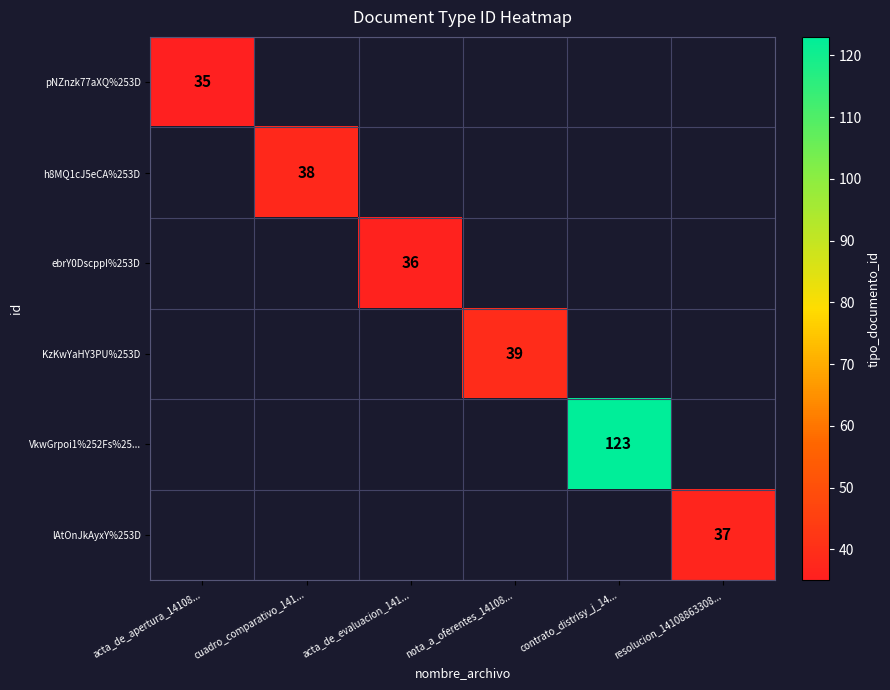

Is it true that h8MQ1cJ5eCA%253D equals 66 at cuadro_comparativo_141...?

False